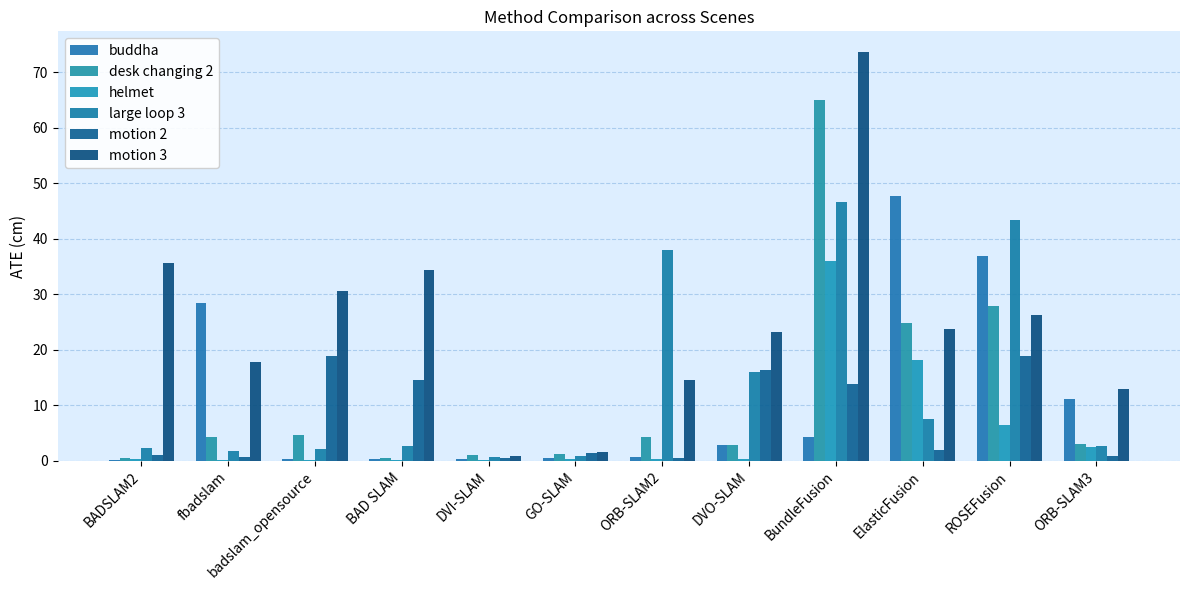

What is the average value of the motion 2 series?

7.4